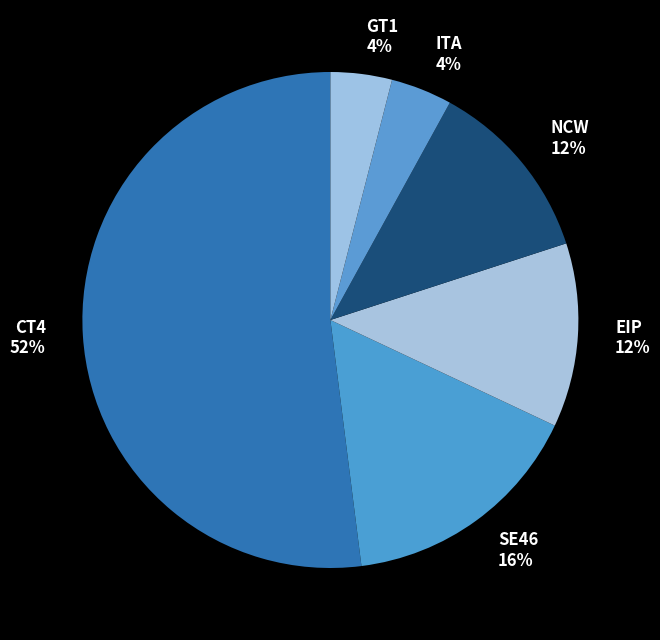

To the nearest percent, what is the average slice percentage?

17%